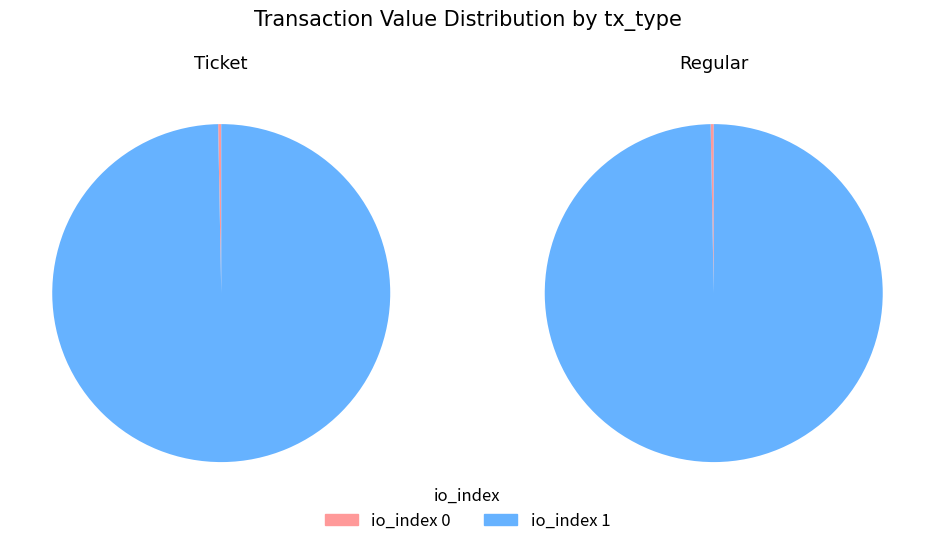

Is it true that io_index 1 is 86% of the pie?

False